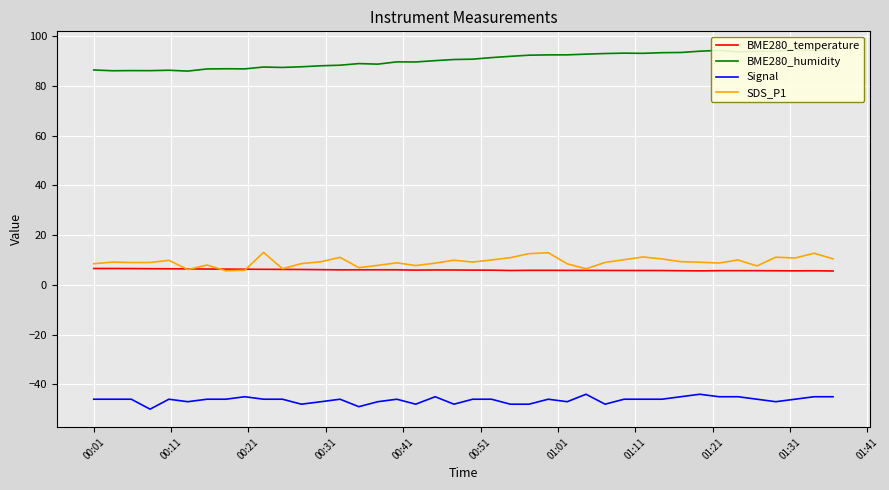

True or false: Signal and SDS_P1 cross at least once.

False